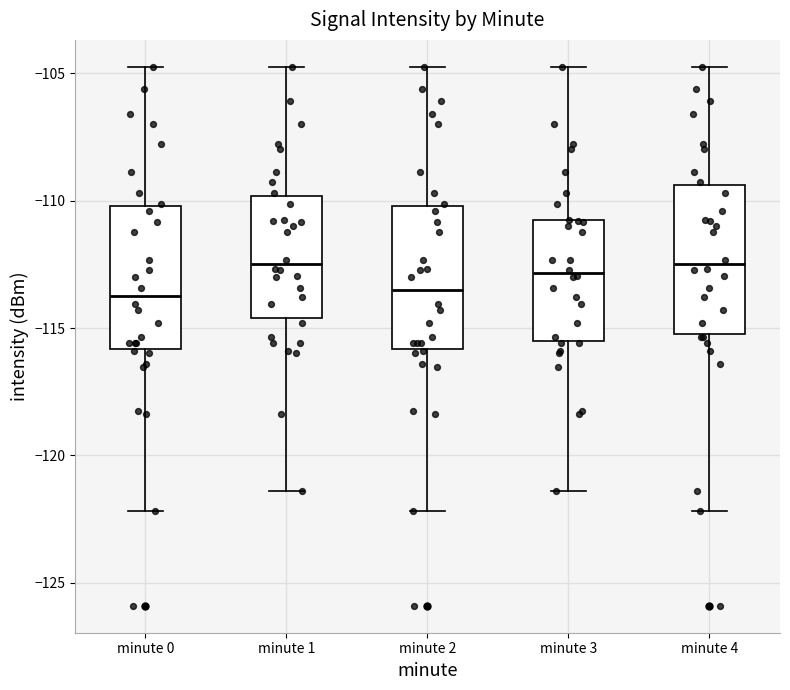

Where does the lower whisker of the box for minute 3 end on the y-axis? The values are not printed on the chart, so give them approximately, as read against the axis.

-121.5